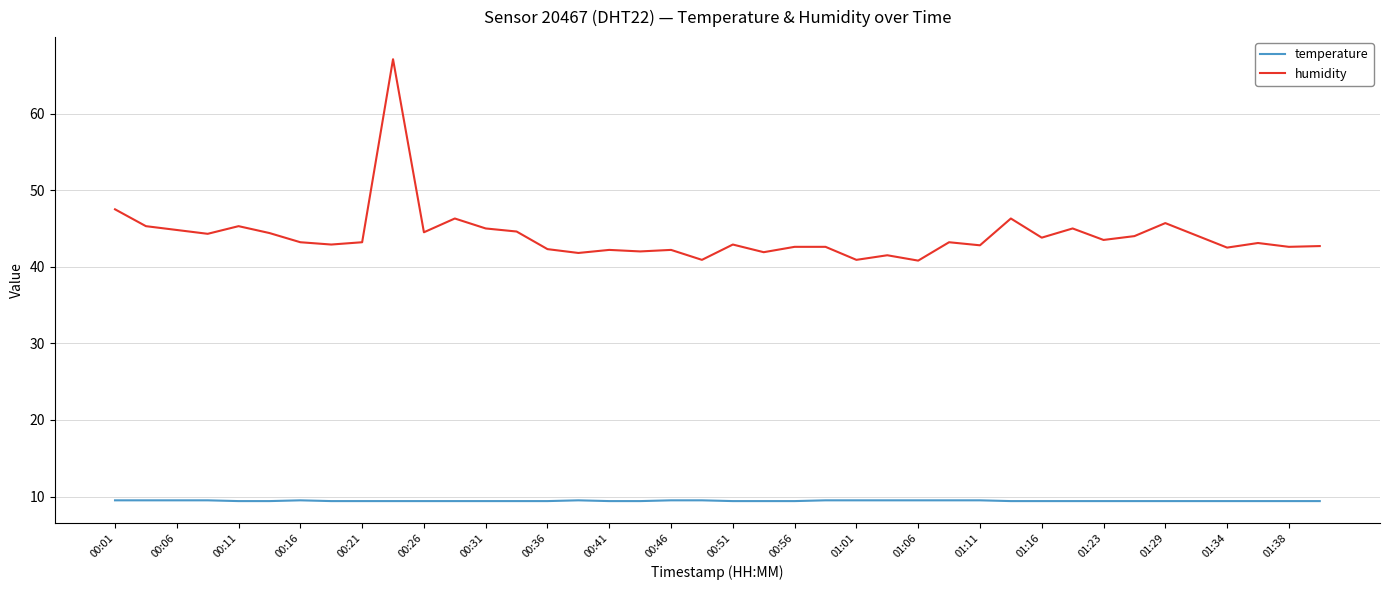

List the series in order of their peak value, highest first.

humidity, temperature